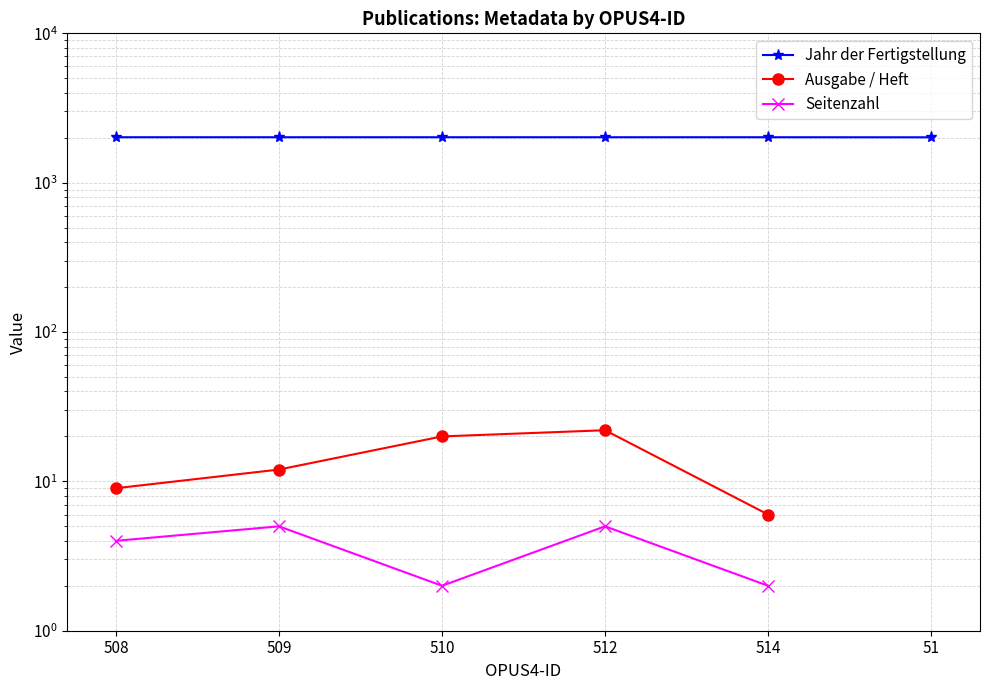

True or false: Jahr der Fertigstellung and Seitenzahl intersect in this chart.

False